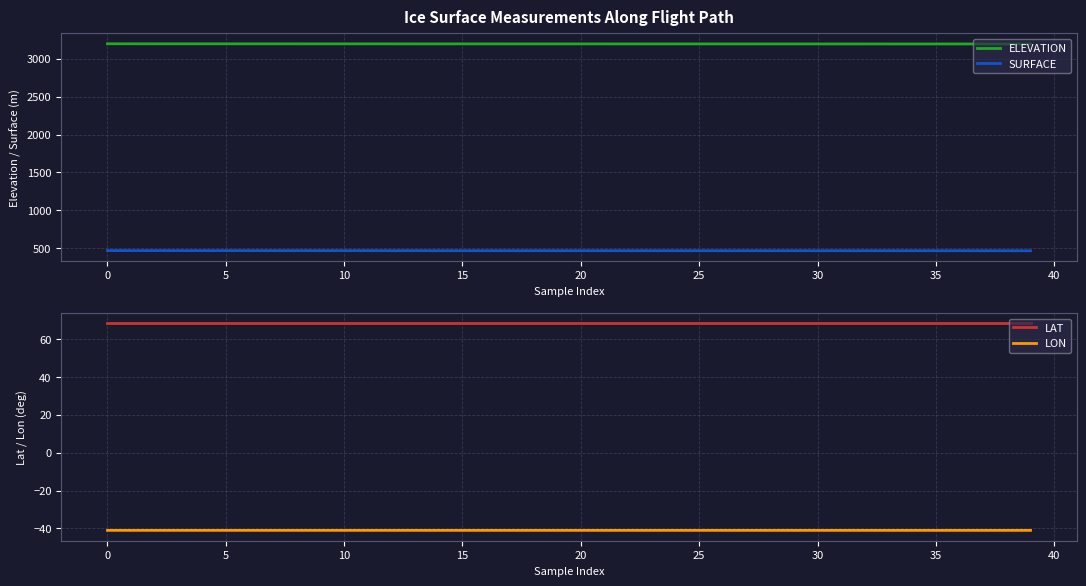

True or false: SURFACE and ELEVATION intersect in this chart.

False